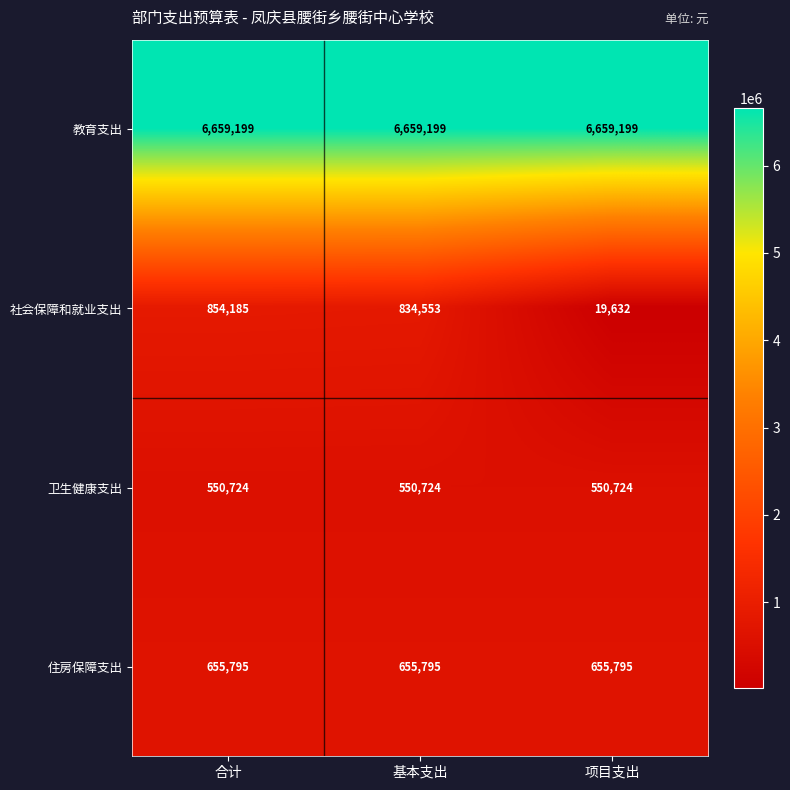

At which label does 社会保障和就业支出 first exceed 834553?

合计